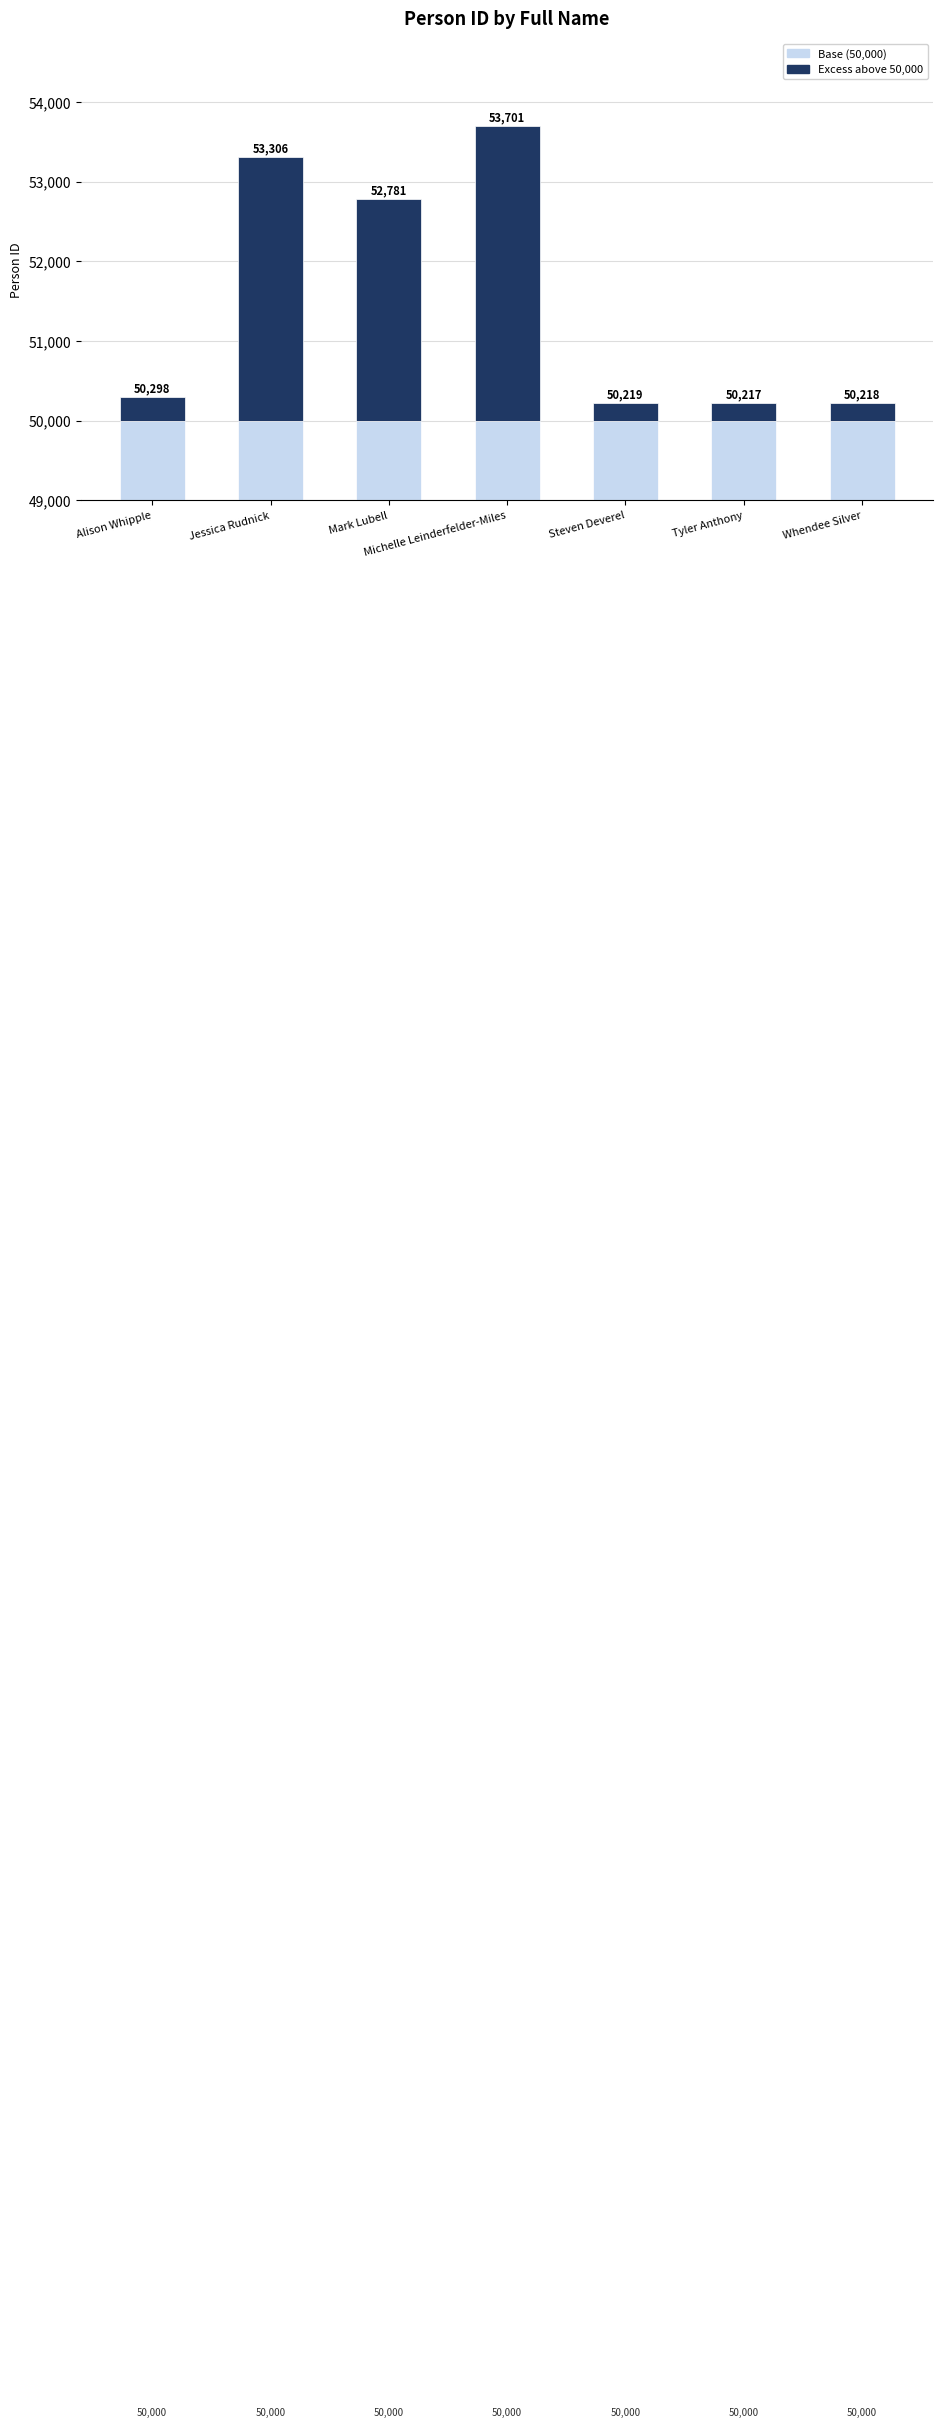

Reading left to right, extract all data points from this chart.

Base (50000): 50000	50000	50000	50000	50000	50000	50000
Excess above 50000: 298	3306	2781	3701	219	217	218